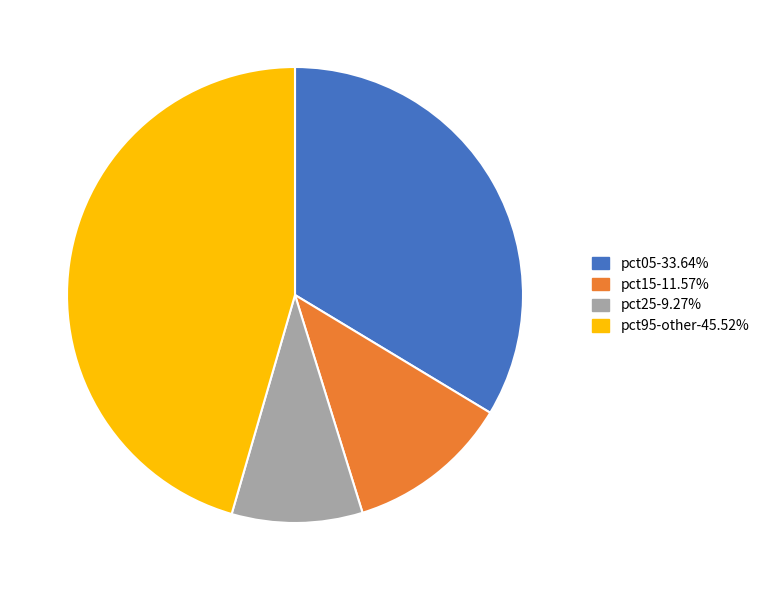

Is there a majority slice in this chart?

No